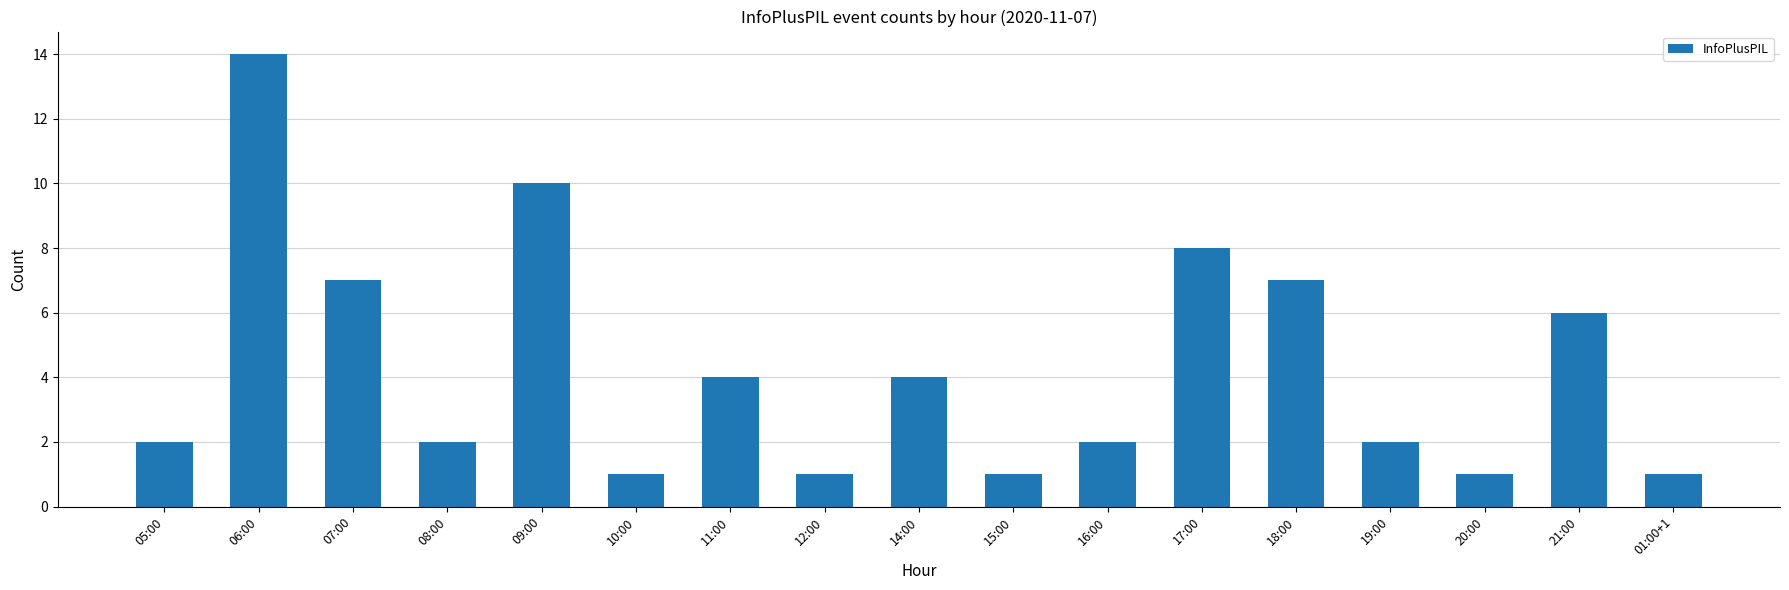

What is the approximate value at 08:00?

2